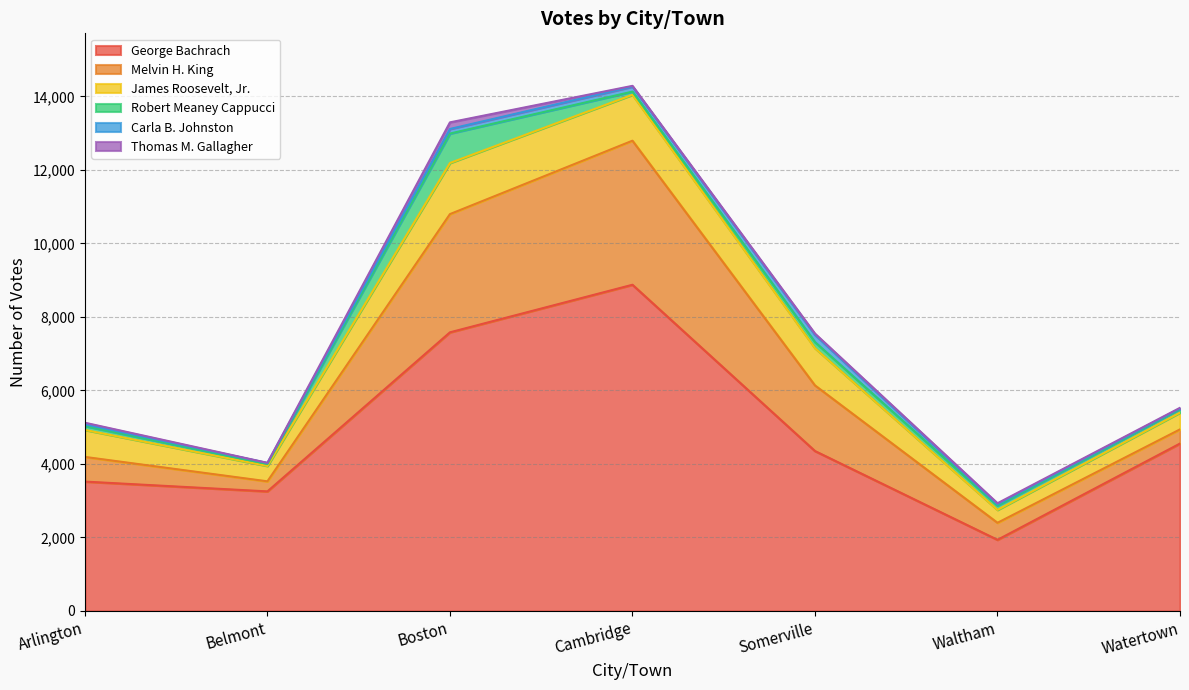

At which category does Melvin H. King reach its first local valley?

Belmont